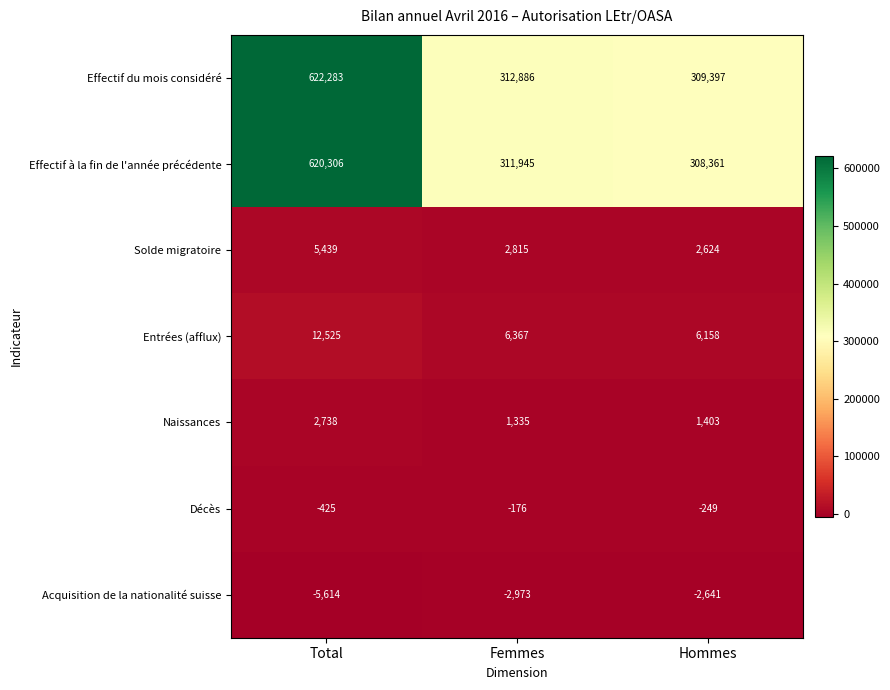

Reading left to right, transcribe all the data shown in this chart.

Effectif du mois considéré: Total=622283	Femmes=312886	Hommes=309397
Effectif à la fin de l'année précédente: Total=620306	Femmes=311945	Hommes=308361
Solde migratoire: Total=5439	Femmes=2815	Hommes=2624
Entrées (afflux): Total=12525	Femmes=6367	Hommes=6158
Naissances: Total=2738	Femmes=1335	Hommes=1403
Décès: Total=-425	Femmes=-176	Hommes=-249
Acquisition de la nationalité suisse: Total=-5614	Femmes=-2973	Hommes=-2641